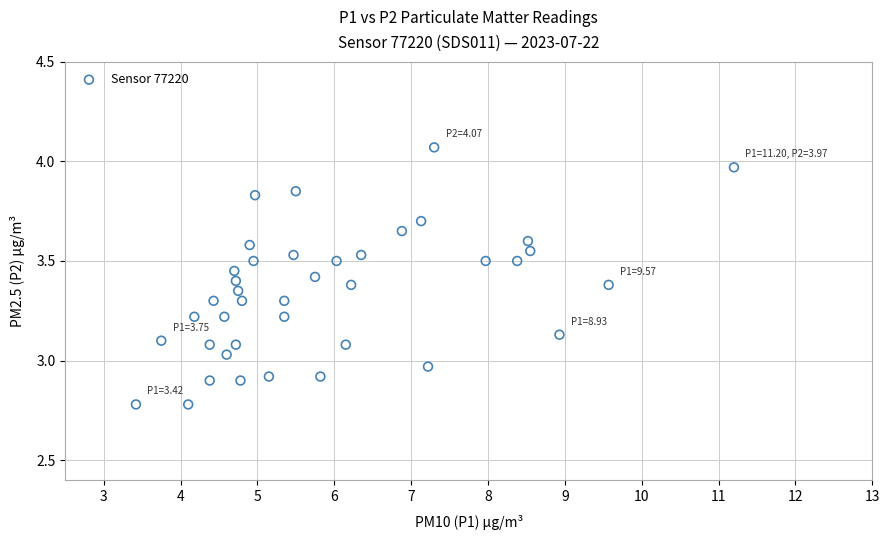

What is the range of Y values (max minus min)?

1.3